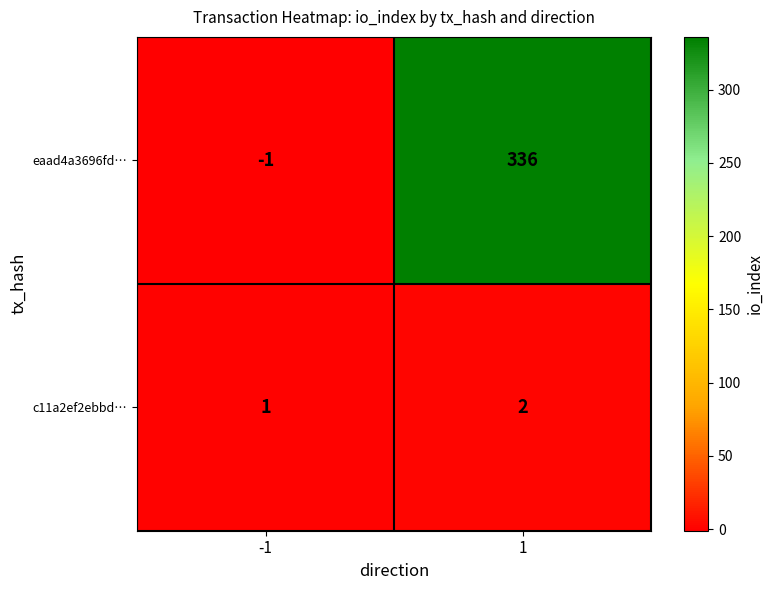

Which series has the largest total across all categories?

eaad4a3696fd…